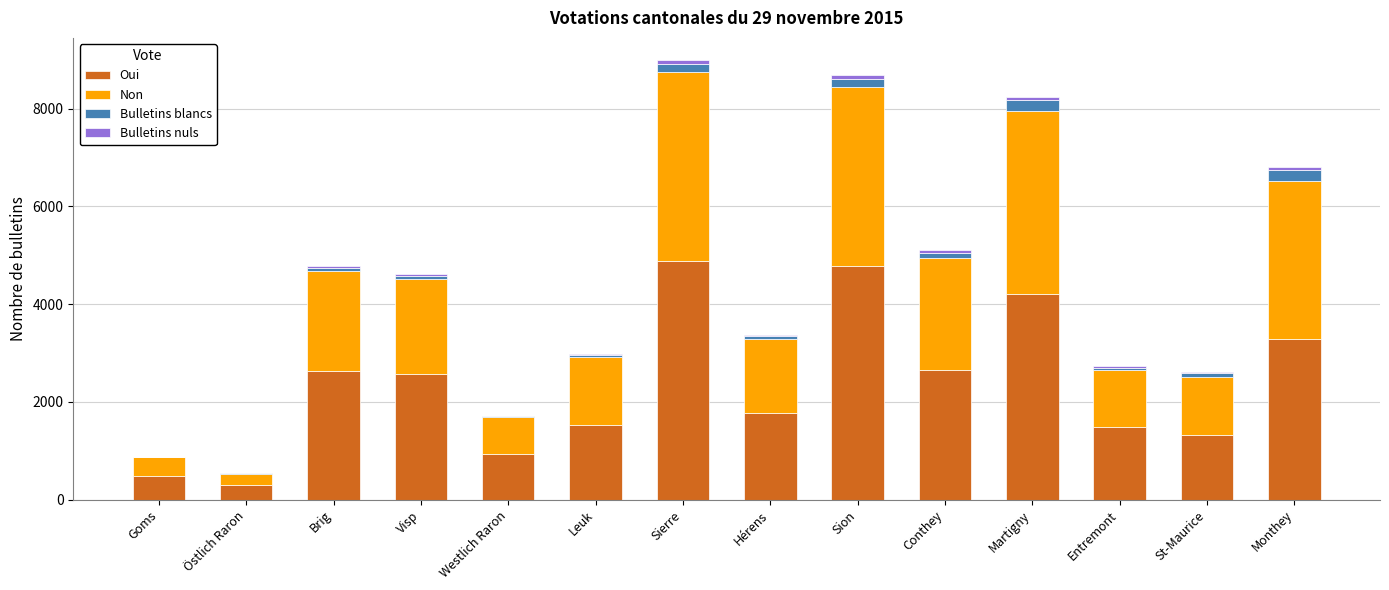

Are the bars horizontal?

No